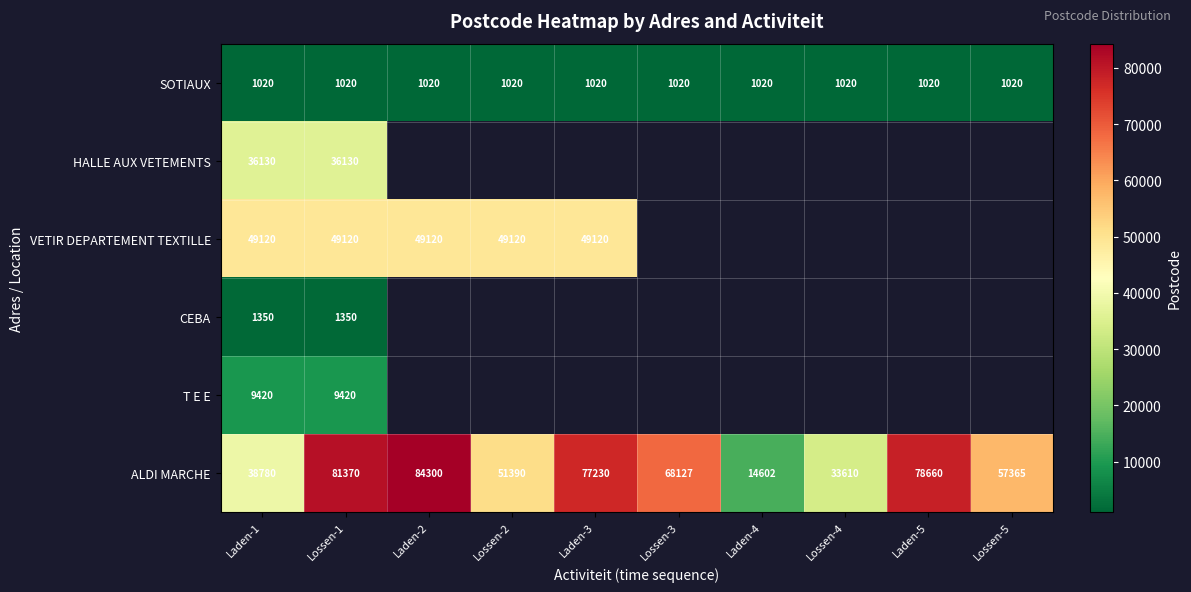

Which category has the lowest value in the ALDI MARCHE series?

Laden-4